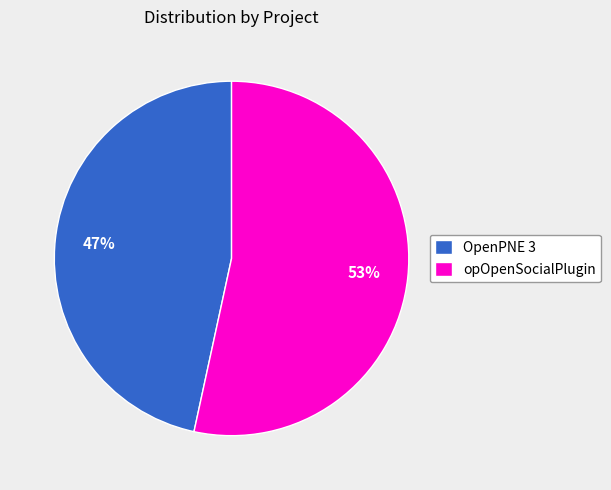

Is there any slice that represents more than half of the pie?

Yes